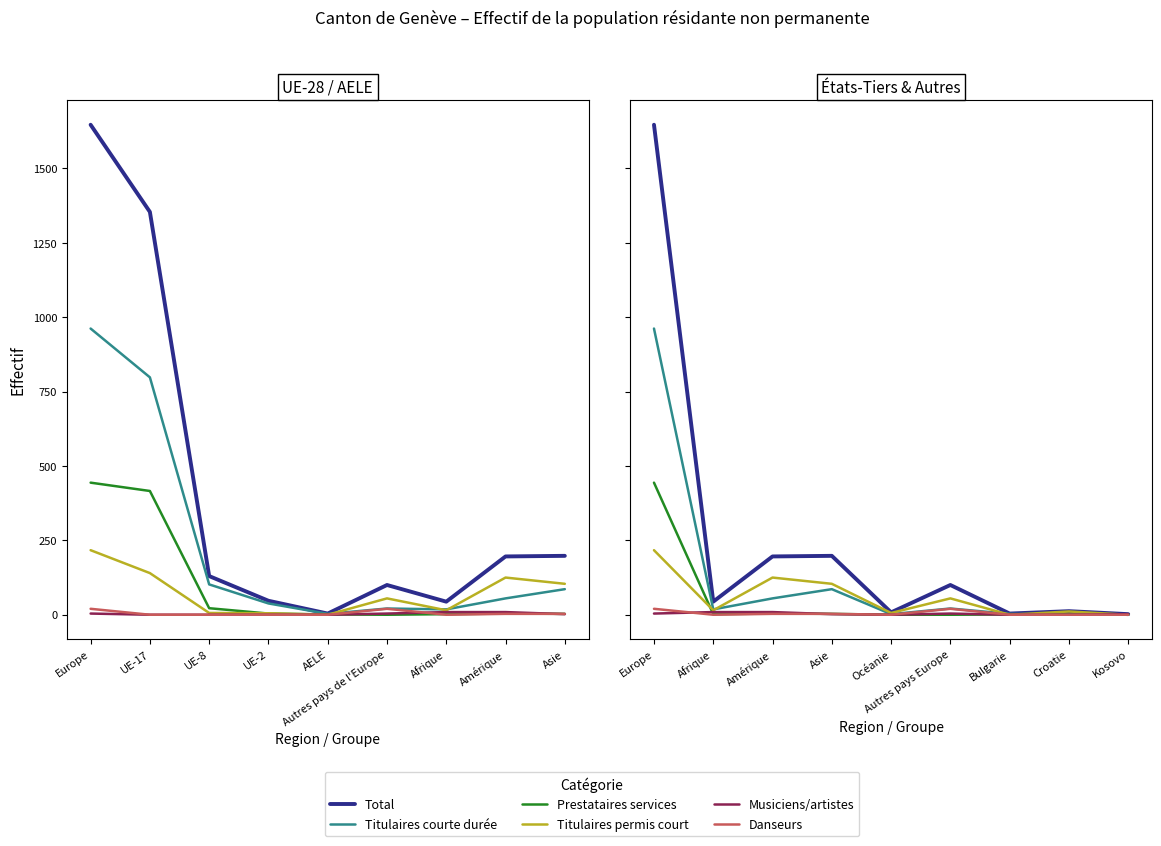

What is the sum of all Prestataires services values?

455